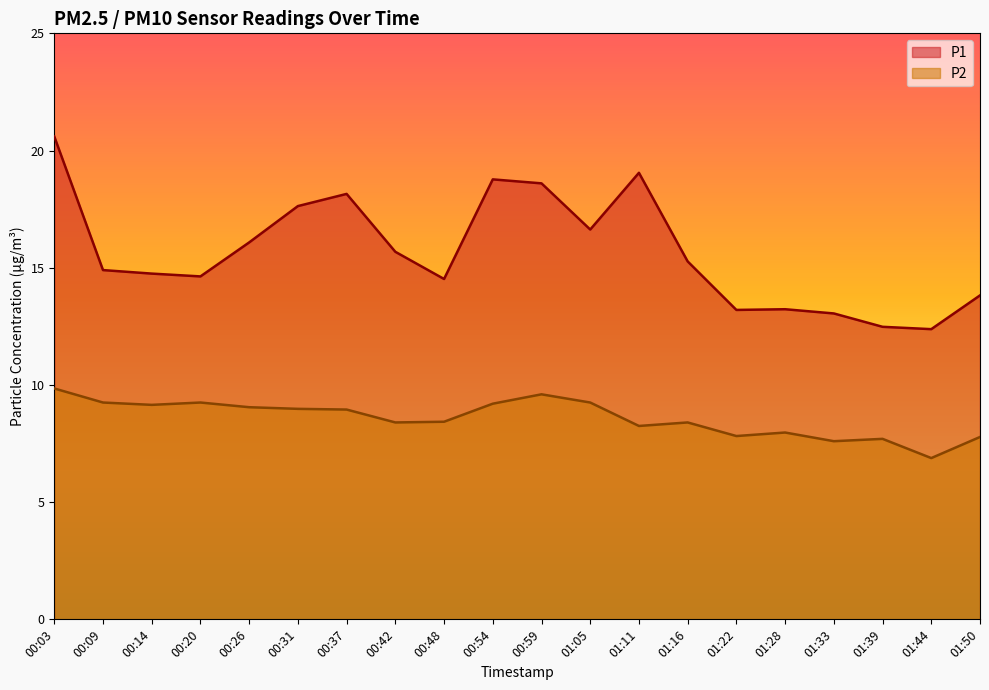

How many values in the P2 series are below 8?

6